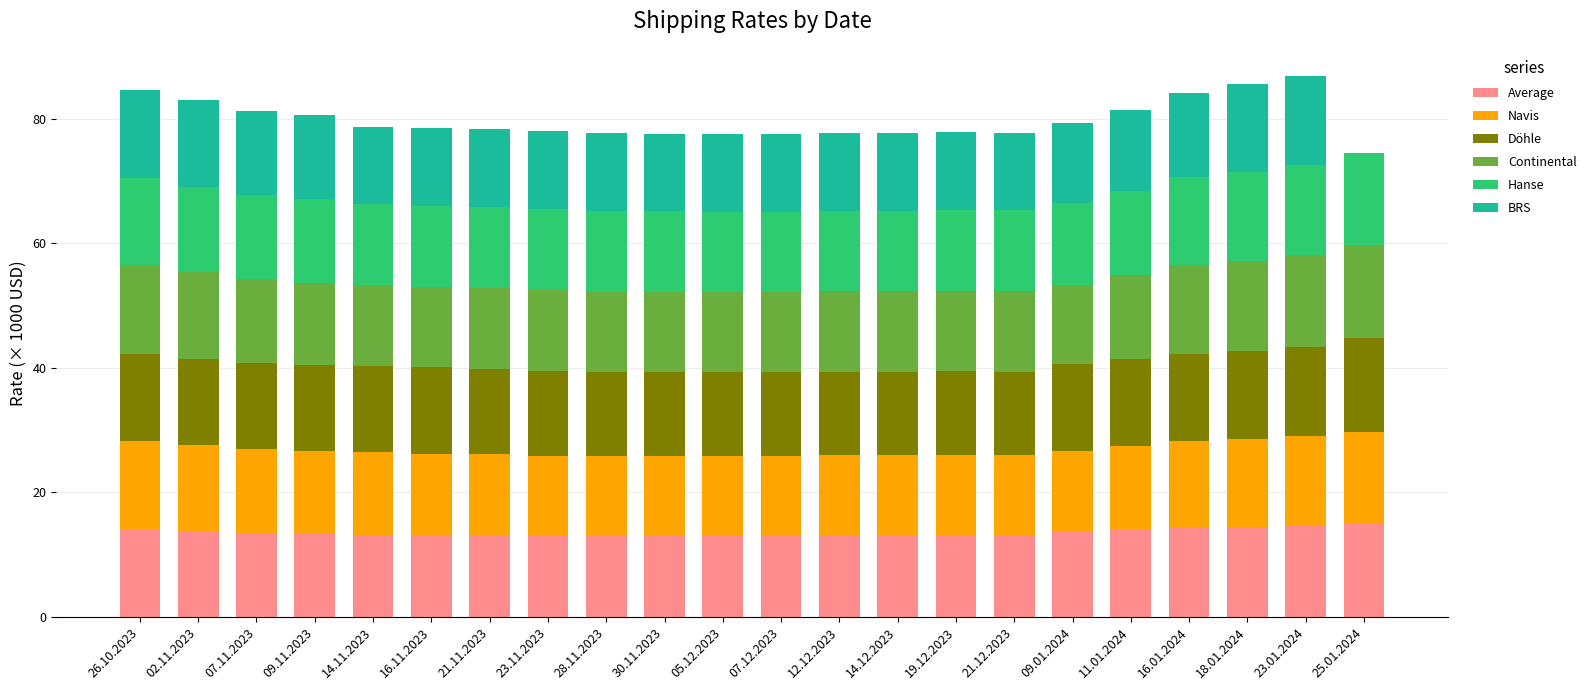

At how many categories does at least one series exceed 6?

22